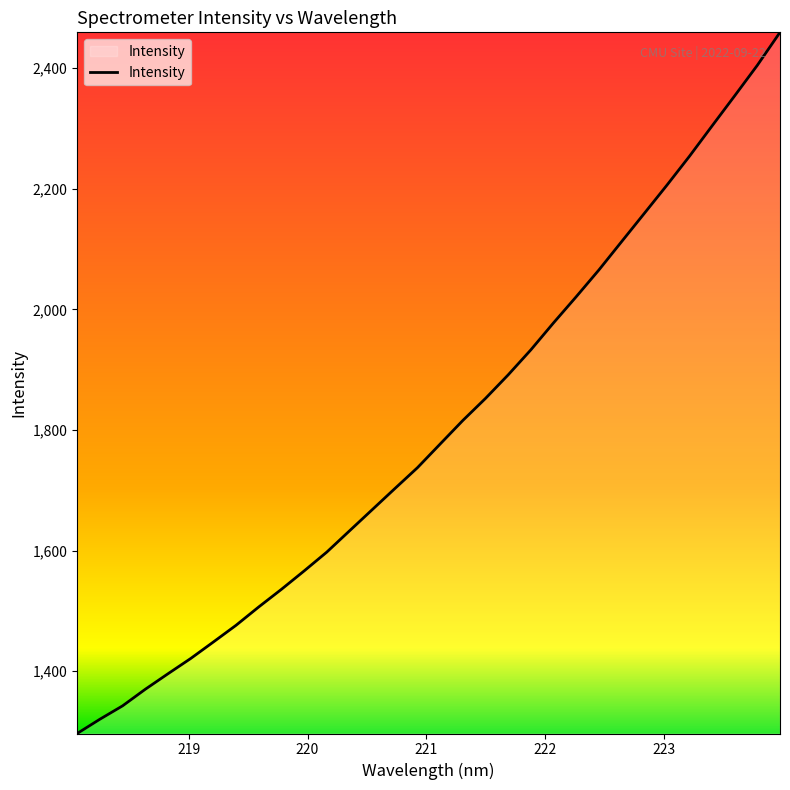

How many lines are shown in the chart?

1